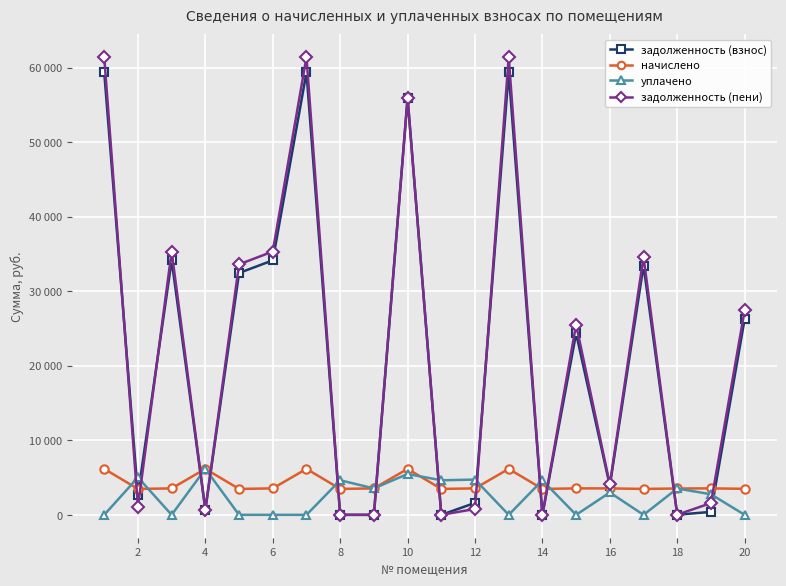

At which label does начислено reach its minimum?

2